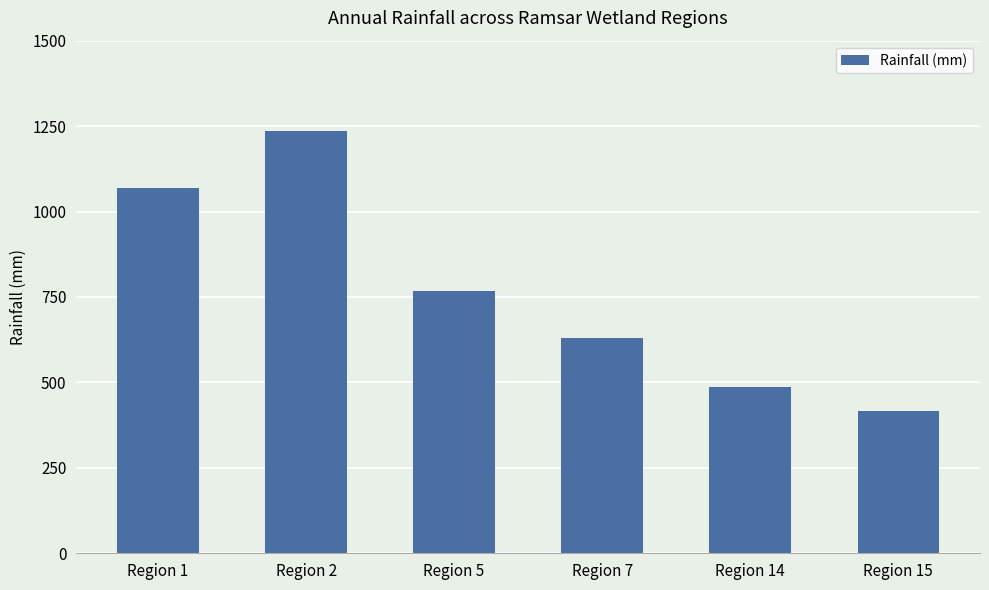

List the labels in order of value, largest first.

Region 2, Region 1, Region 5, Region 7, Region 14, Region 15